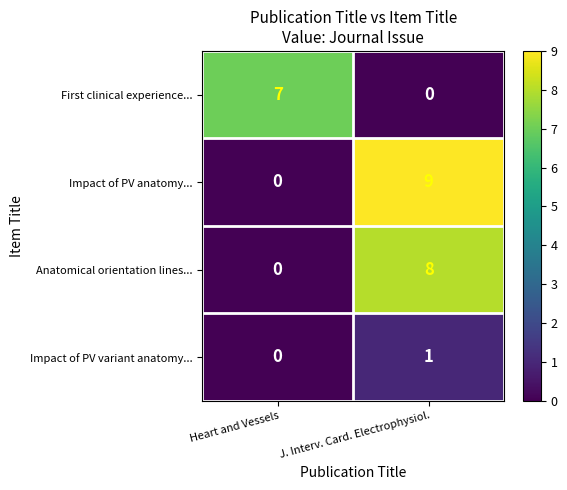

The Impact of PV anatomy... series shows 5 at J. Interv. Card. Electrophysiol.. True or false?

False